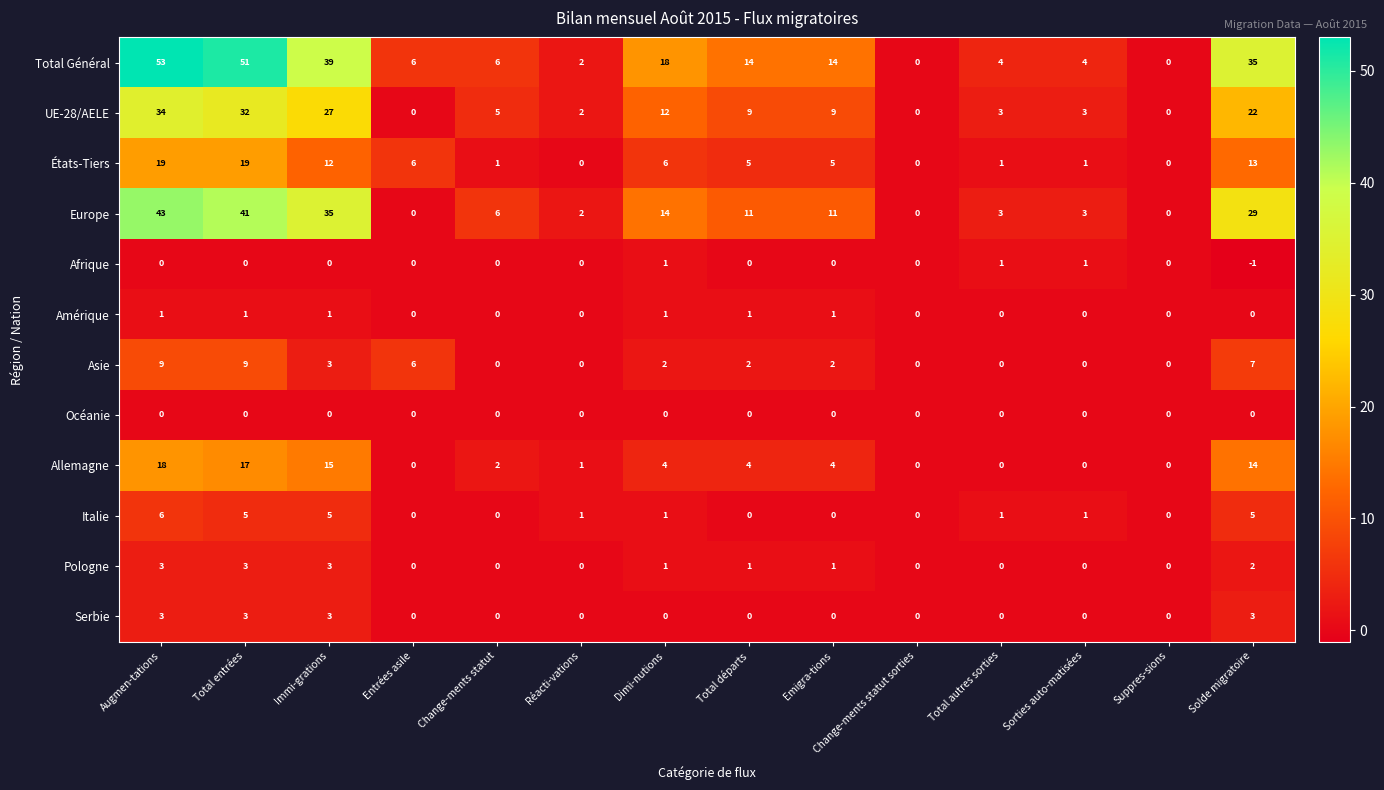

Where does the Total Général series first go above 14?

Augmen-tations